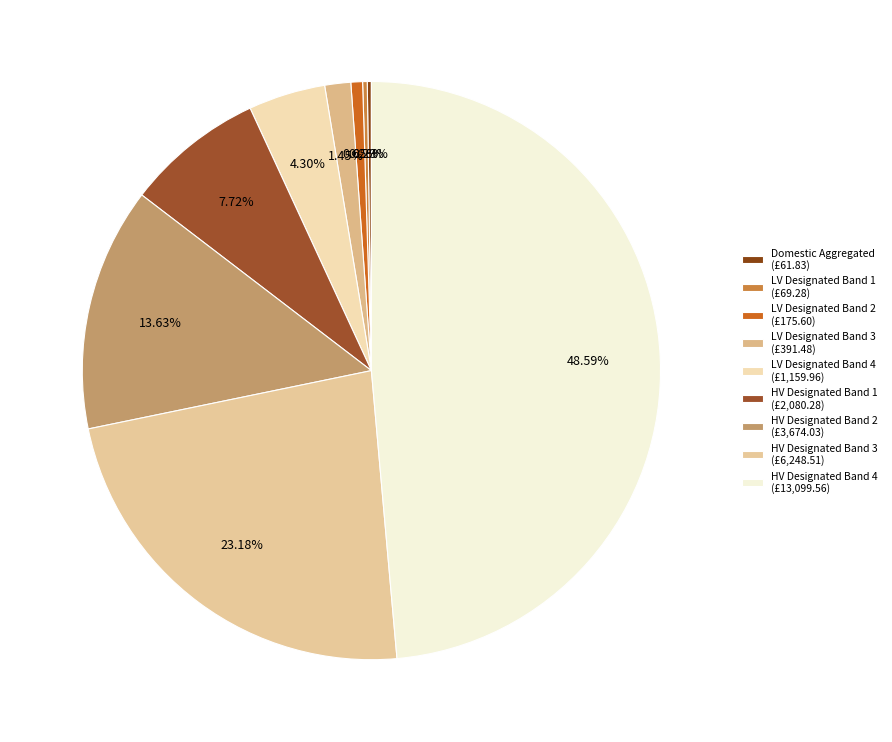

What percentage is the LV Designated Band 2 slice, to the nearest percent?

1%